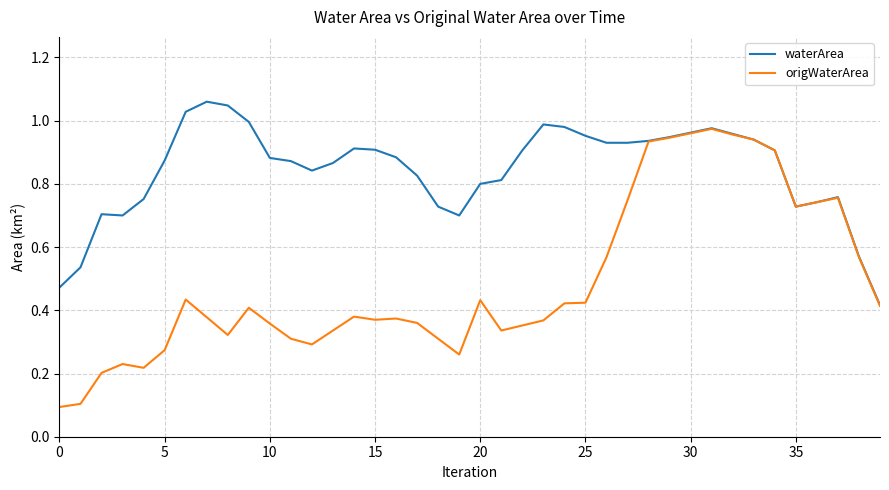

List the series in order of their overall mean, lowest first.

origWaterArea, waterArea